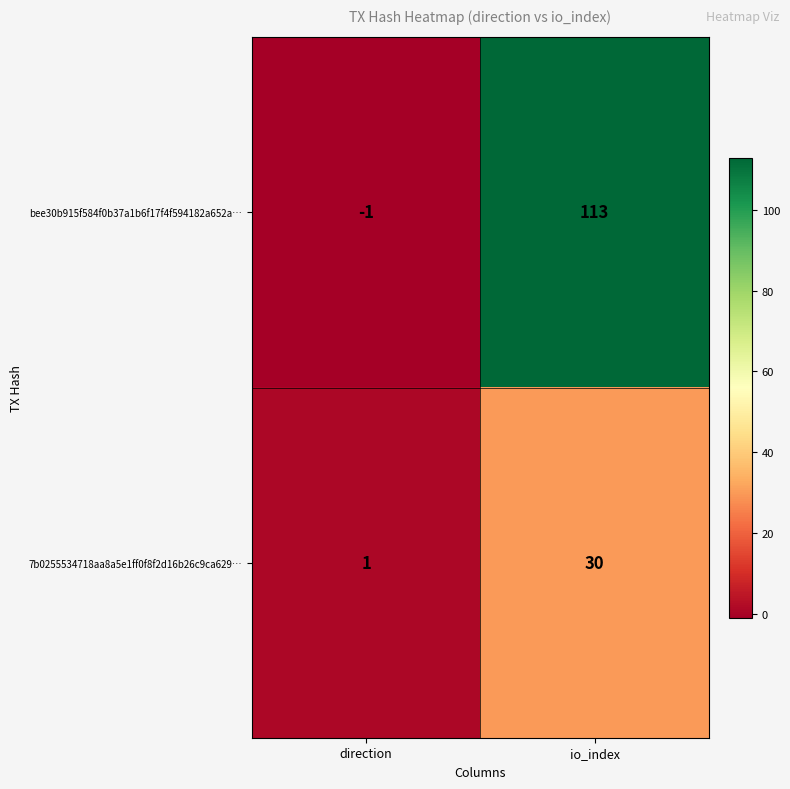

Which category has the highest value across all series?

io_index